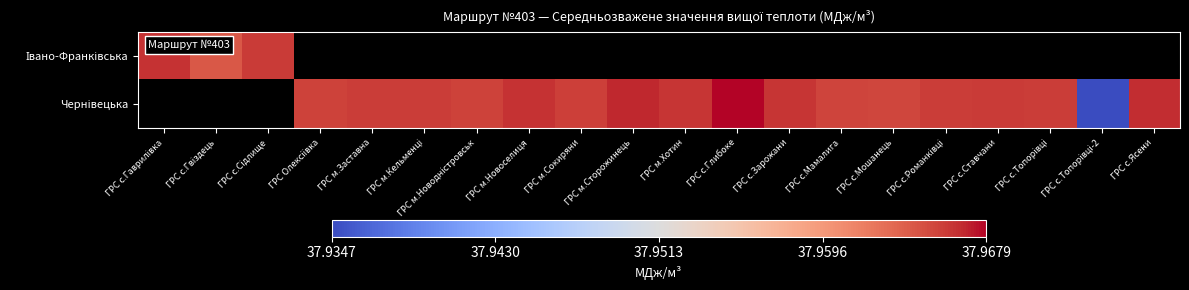

Count the number of data series in this chart.

2